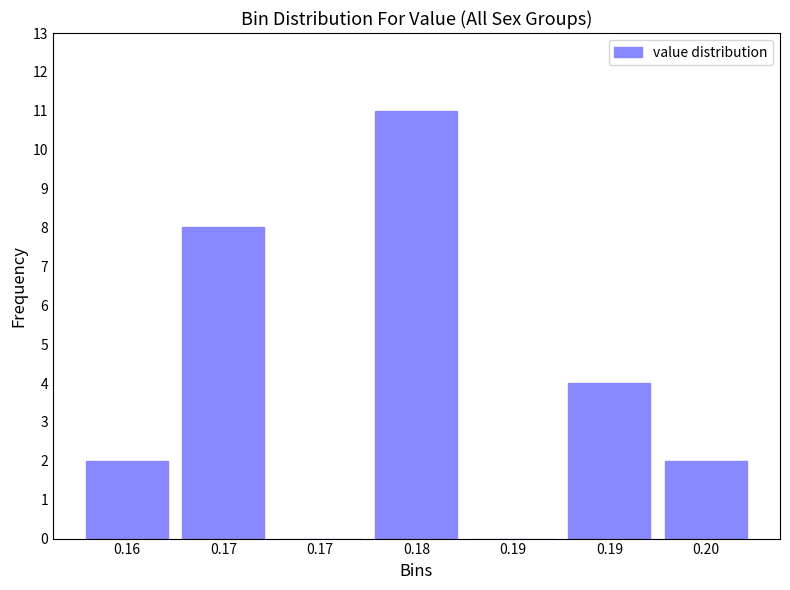

How many categories are shown in the chart?

7